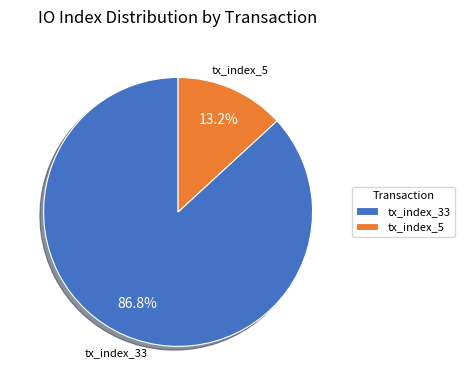

Combined, what portion of the pie is tx_index_33 and tx_index_5?

100.0%